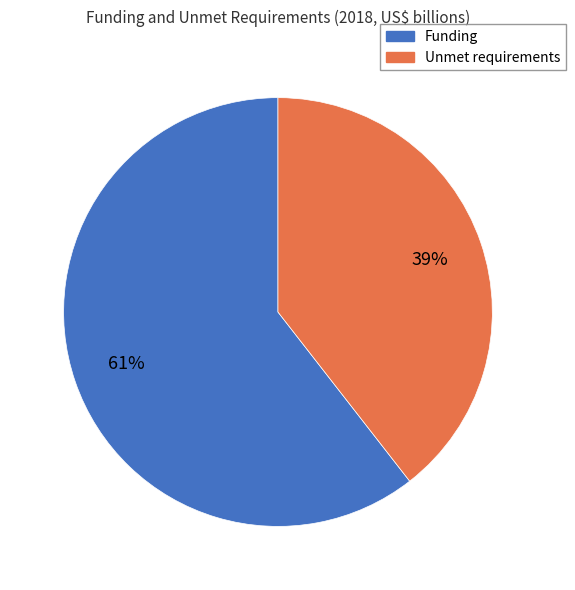

Does Unmet requirements account for over 50% of the chart?

No